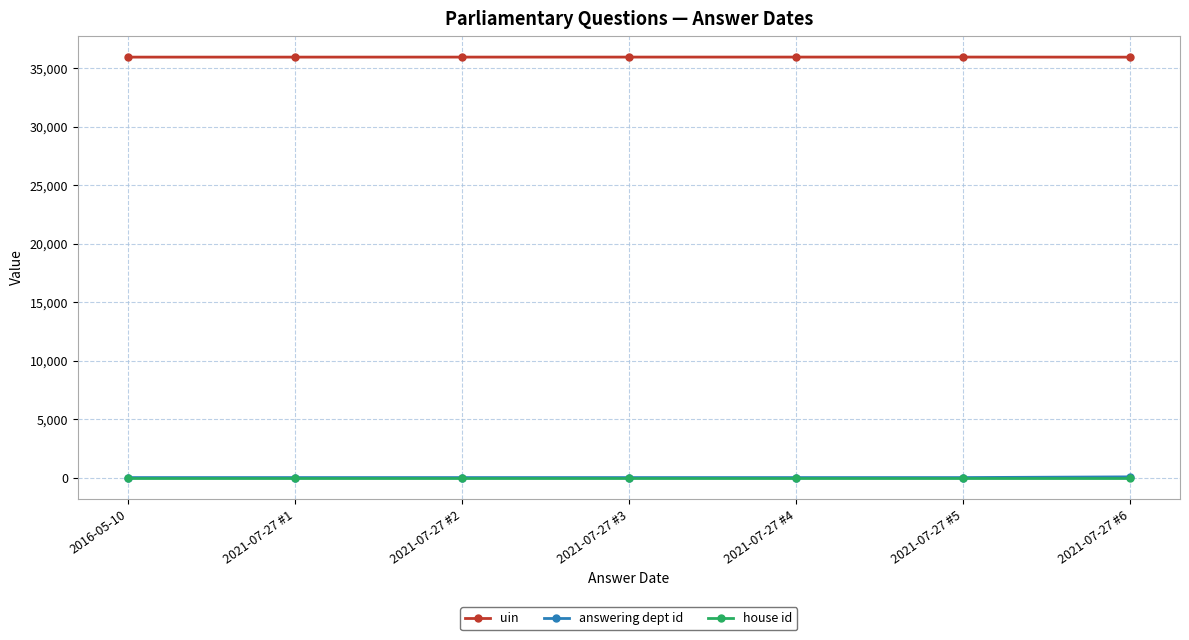

True or false: uin has more than 0 interior local peaks.

True